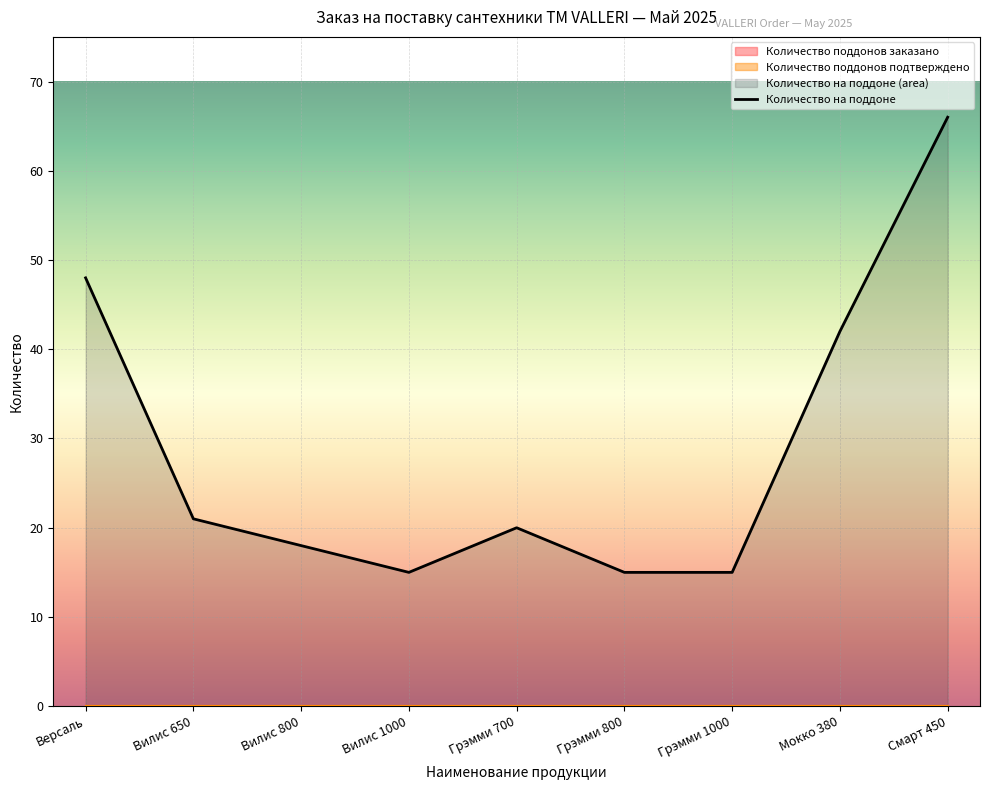

Where is Количество на поддоне nearest to the value 40?

Мокко 380